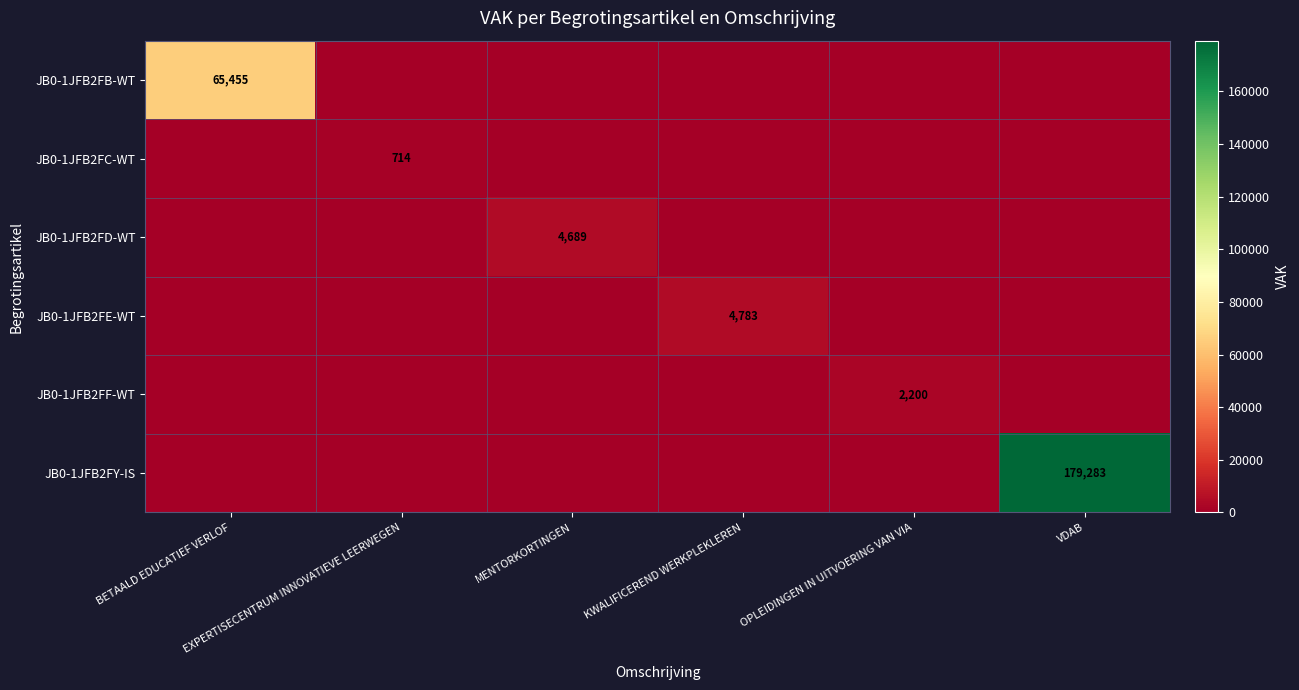

At how many categories does at least one series exceed 41166?

2